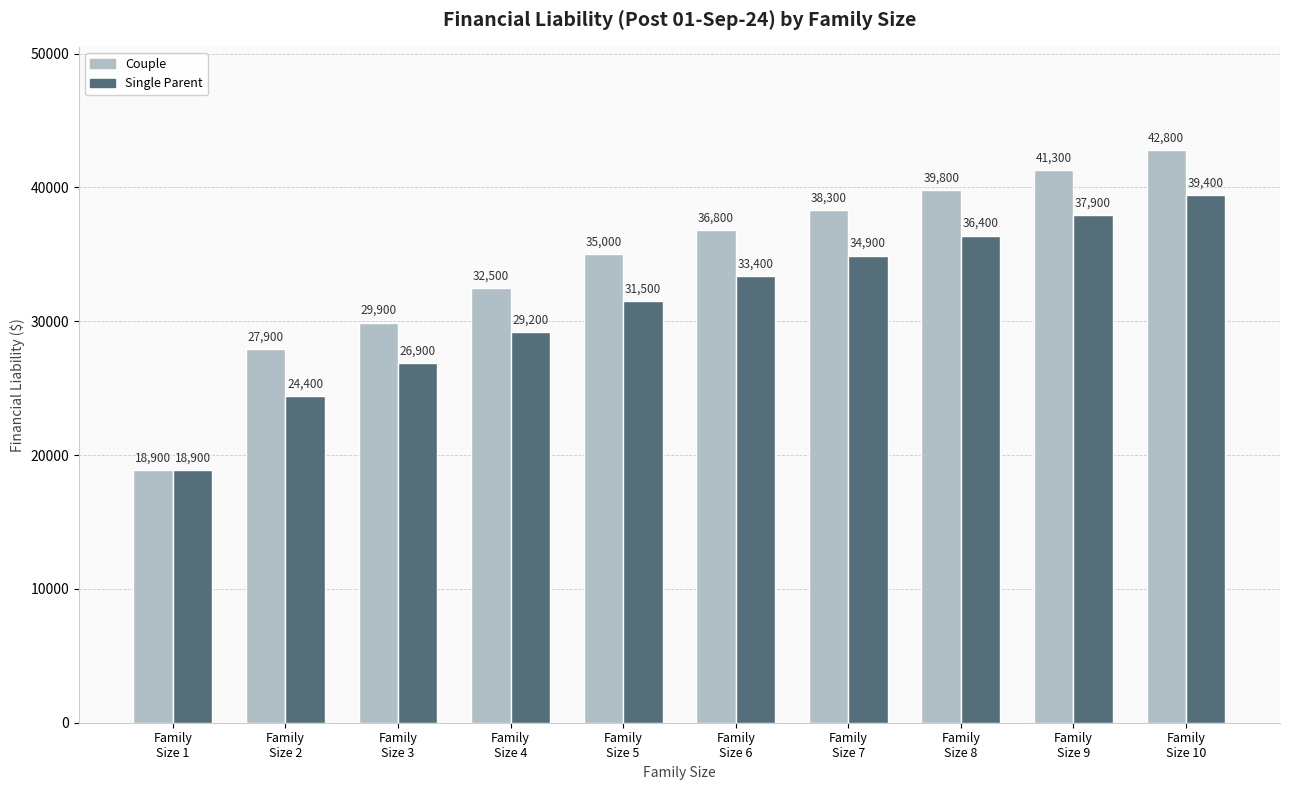

What is the label of the 8th bar from the right?

Family
Size 3